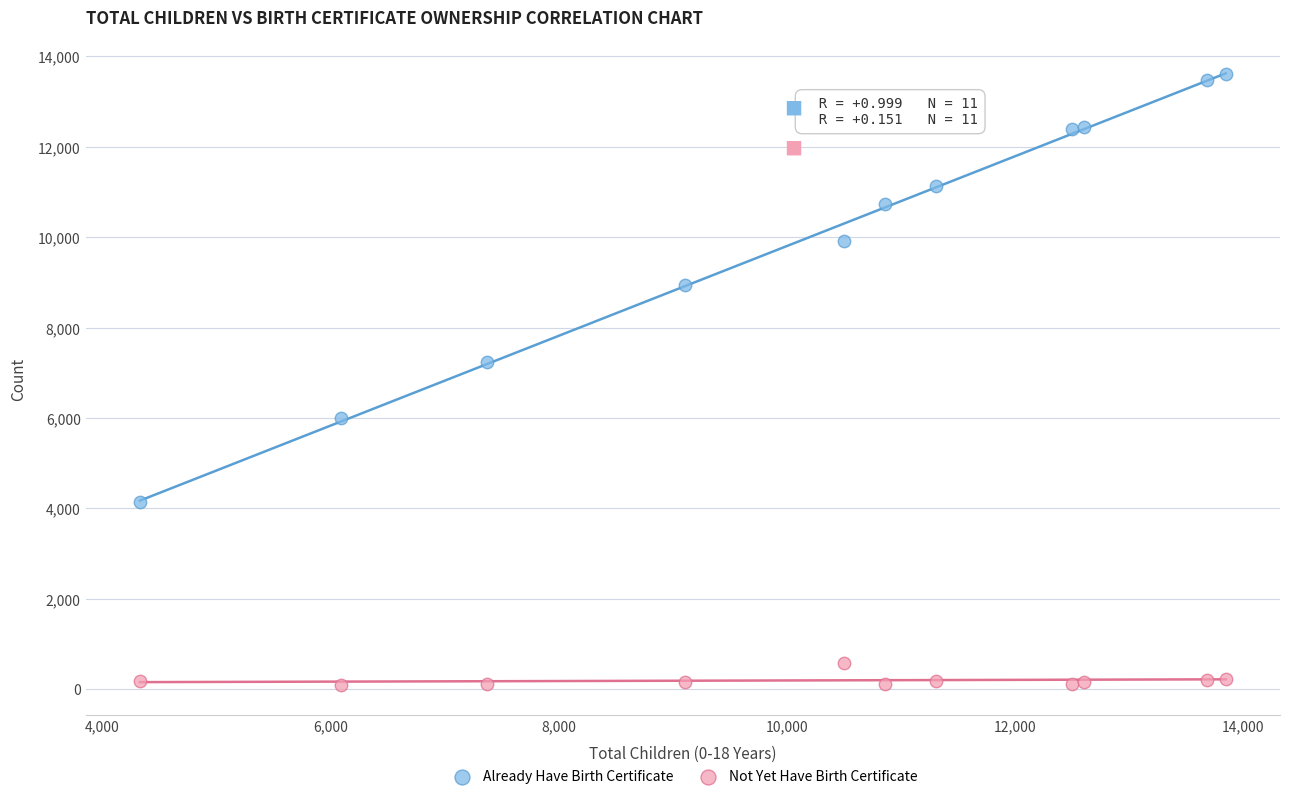

Across all data points, what is the range of X values (max minus min)?

9517